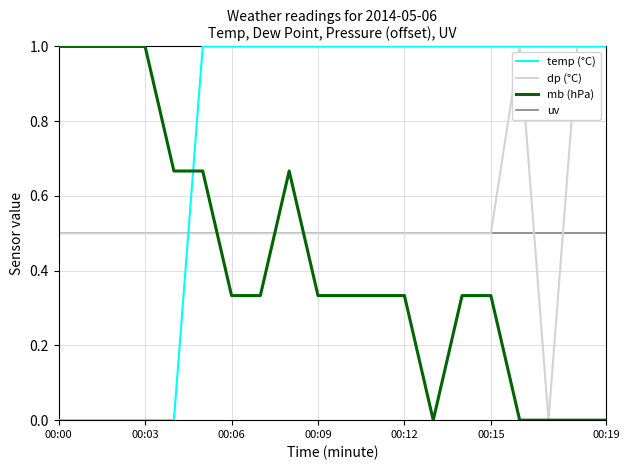

List the series in order of their overall mean, highest first.

temp (°C), dp (°C), uv, mb (hPa)